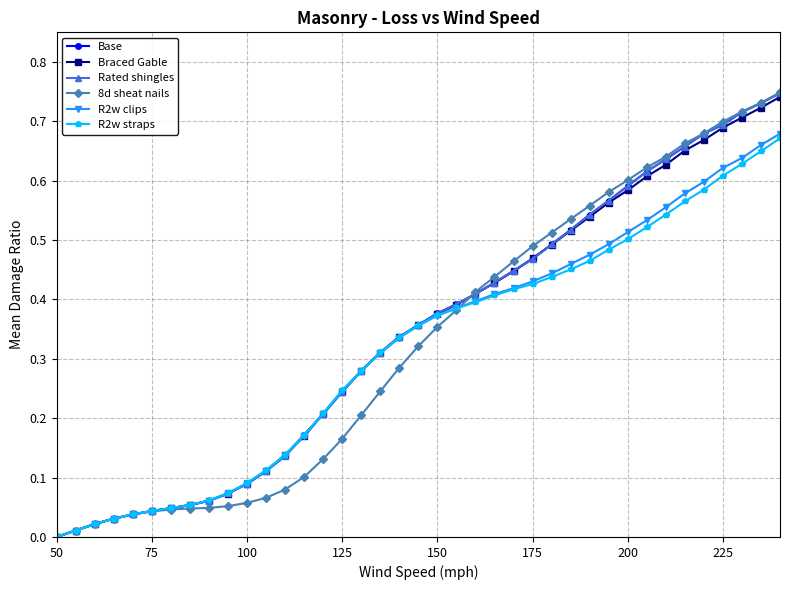

Count the number of categories in the chart.

39